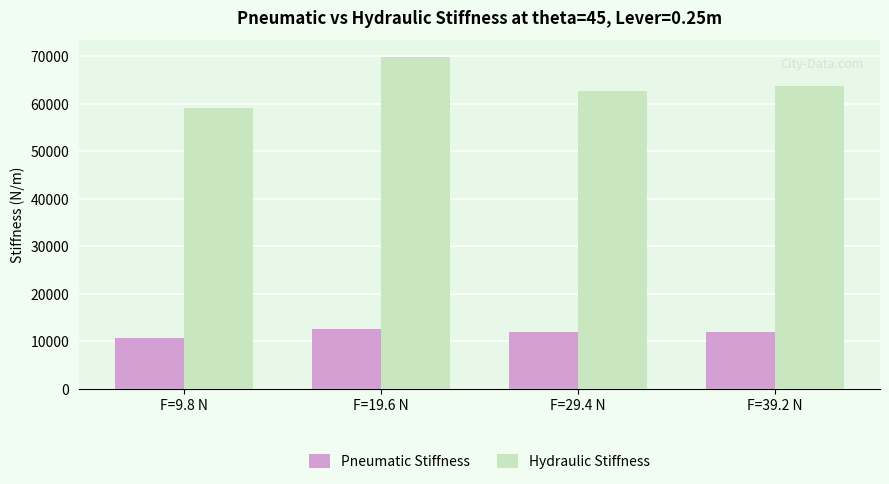

Is it true that Pneumatic Stiffness equals 2712.3 at F=19.6 N?

False